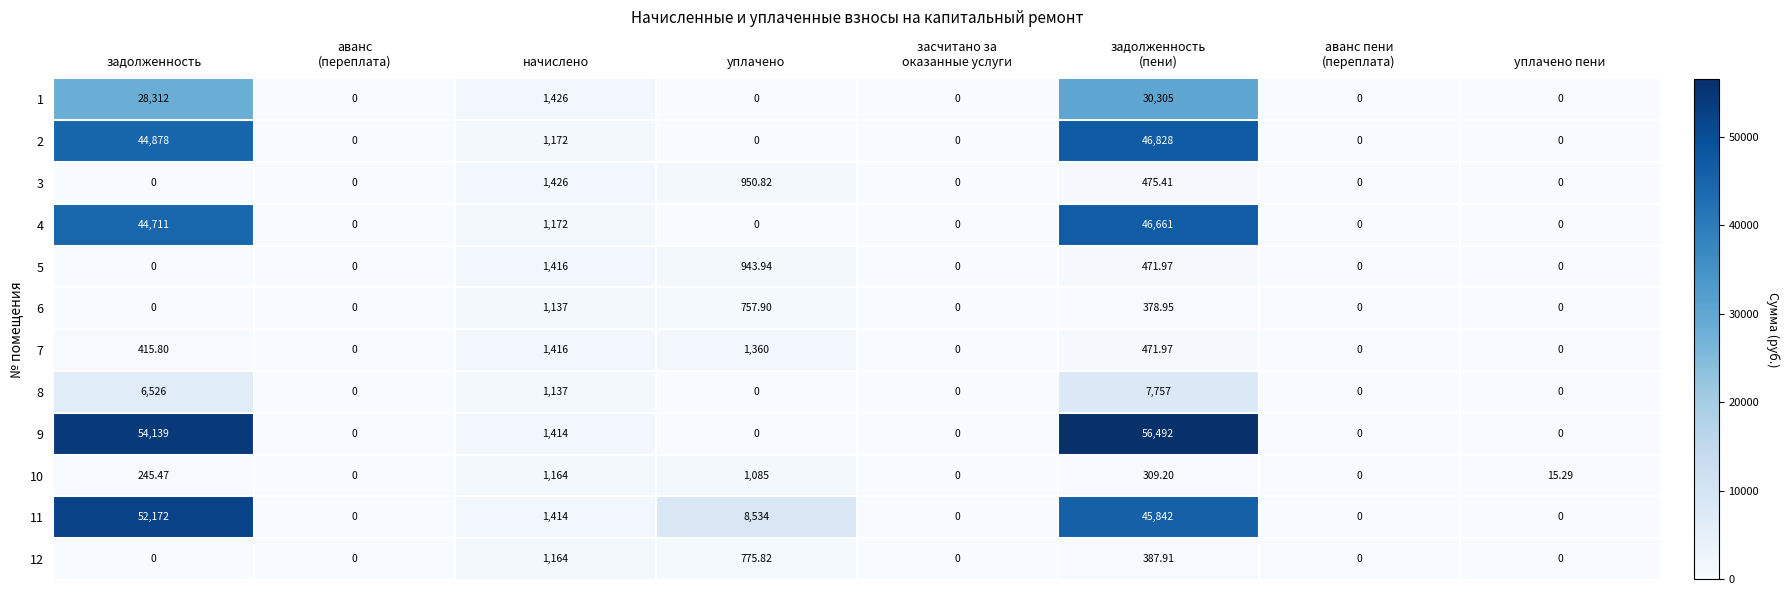

At which label is 4 closest to 23330?

задолженность